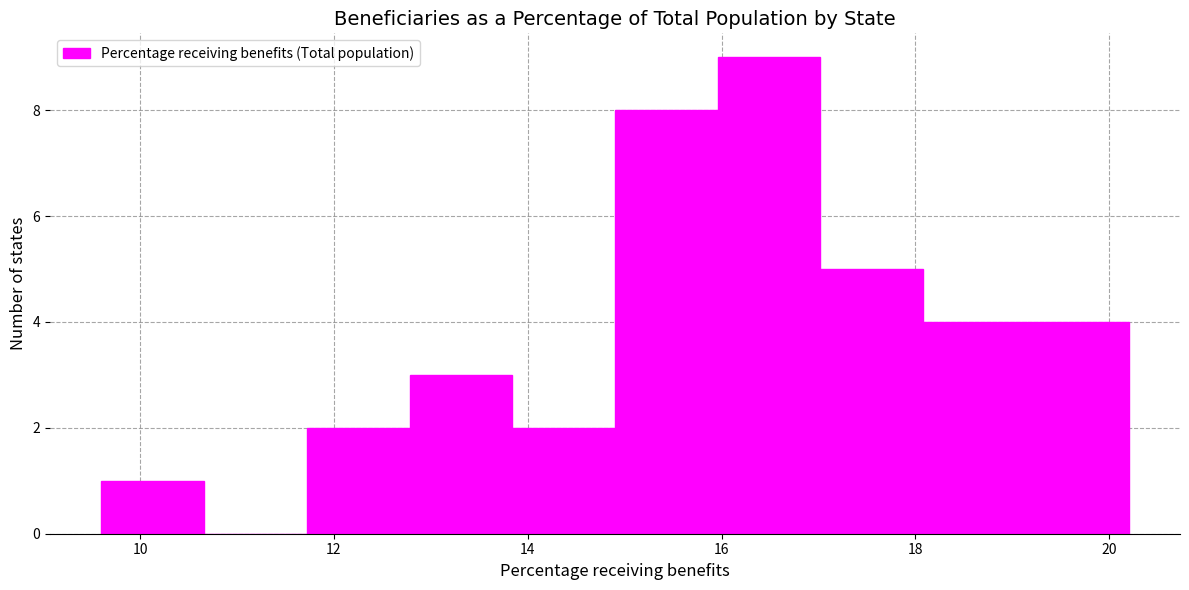

Reading left to right, transcribe this chart: for each bar, give the range it covers on the x-axis and its height. Neither the bar edges nor the heights are printed on the chart, so give them approximately, as read against the axes.

9.60 to 10.66: 1
10.66 to 11.72: 0
11.72 to 12.78: 2
12.78 to 13.84: 3
13.84 to 14.90: 2
14.90 to 15.96: 8
15.96 to 17.02: 9
17.02 to 18.08: 5
18.08 to 19.14: 4
19.14 to 20.20: 4